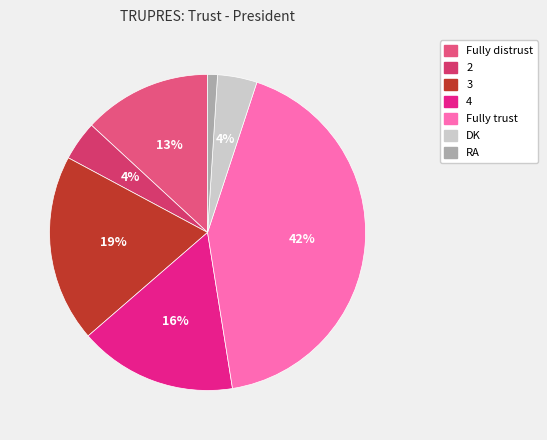

What is the smallest slice in the pie chart?

RA